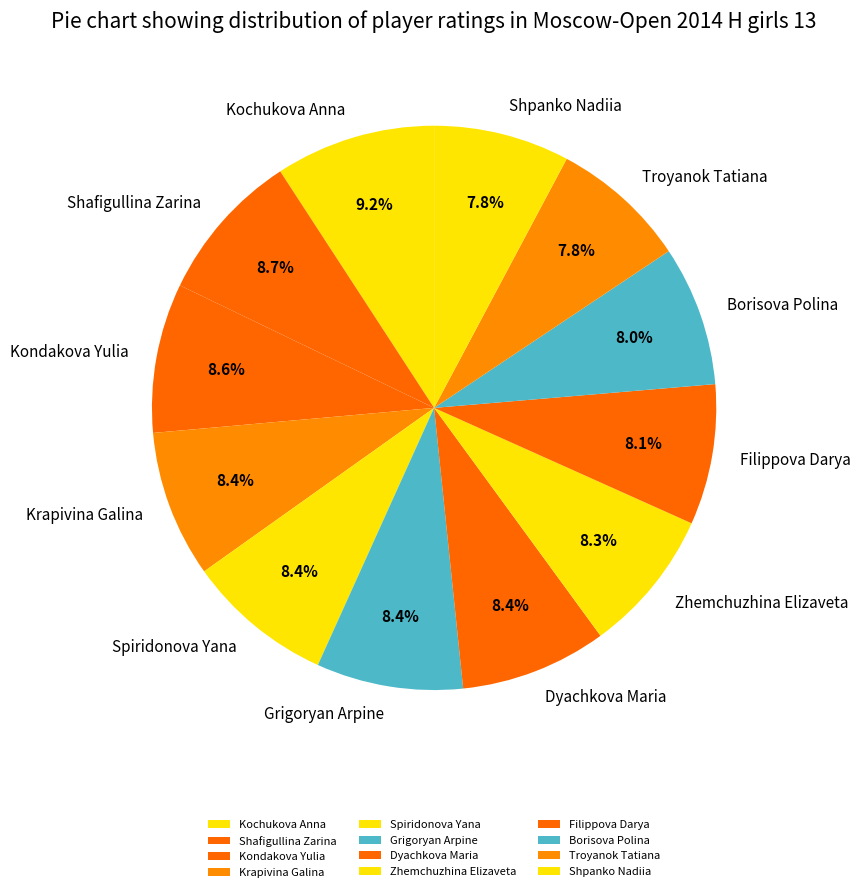

What is the ratio of the value at Zhemchuzhina Elizaveta to the value at Filippova Darya?

1.0